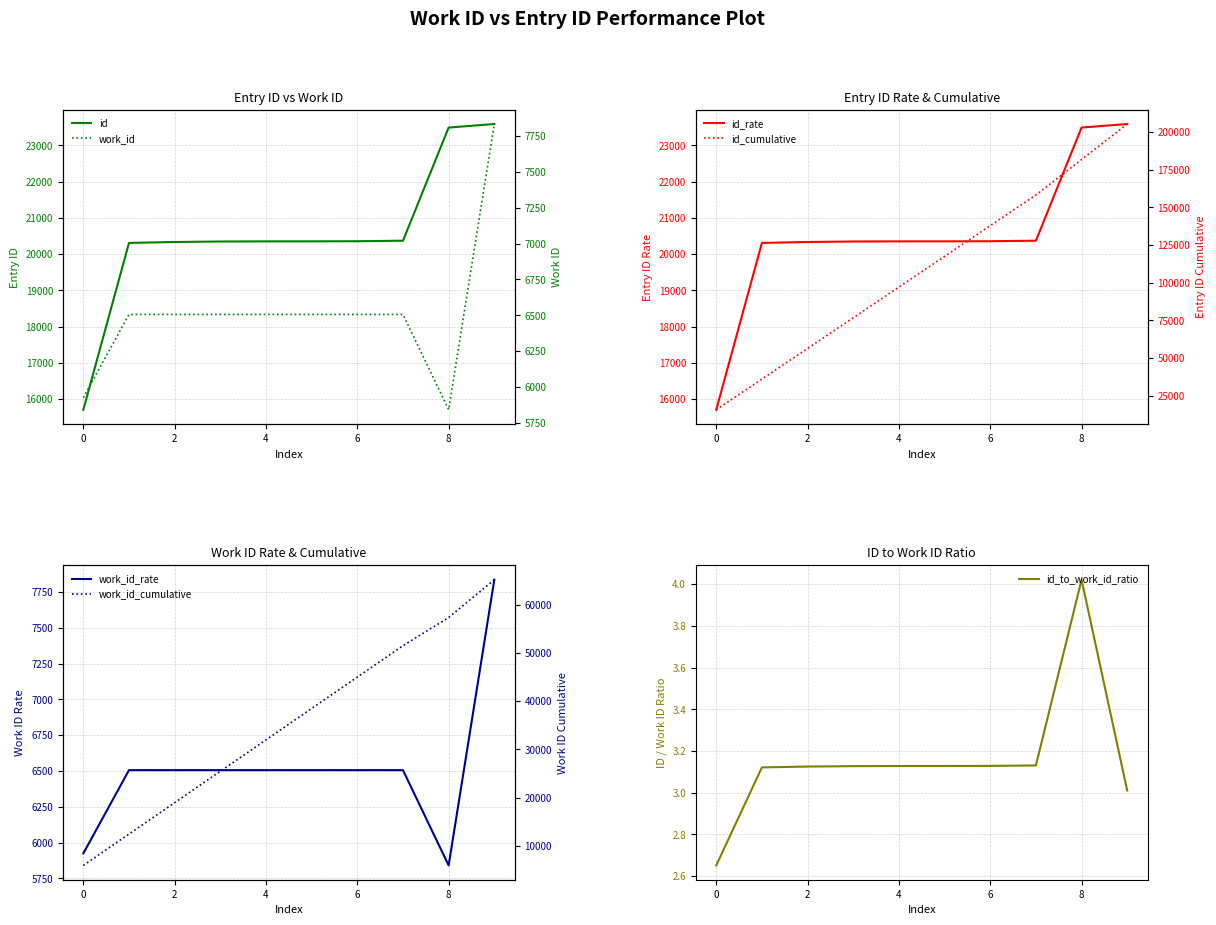

What is the value of the work_id point at the 4th from the left?

6506